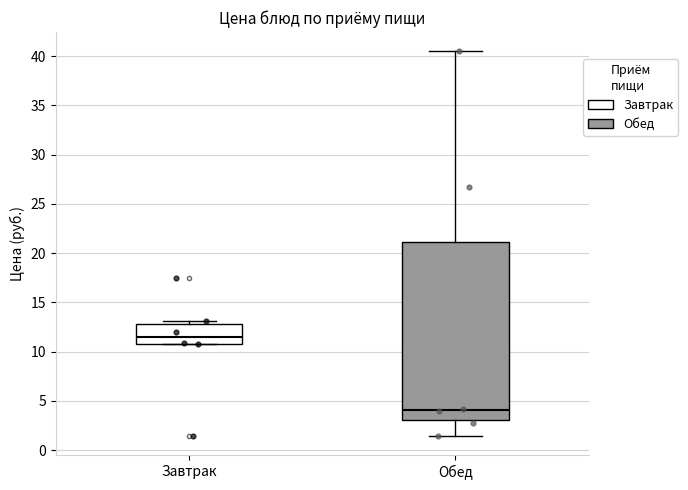

Reading left to right, transcribe this box plot: for each box, give where its median line is, the range the box spans, and where its two whiskers end, as read against the y-axis. The values are not printed on the chart, so give them approximately, as read against the axis.

Завтрак: median 11.5, box 11.0 to 13.0, whiskers 11.0 to 13.0 (just above the box's upper edge)
Обед: median 4.0, box 3.0 to 21.0, whiskers 1.5 to 40.5